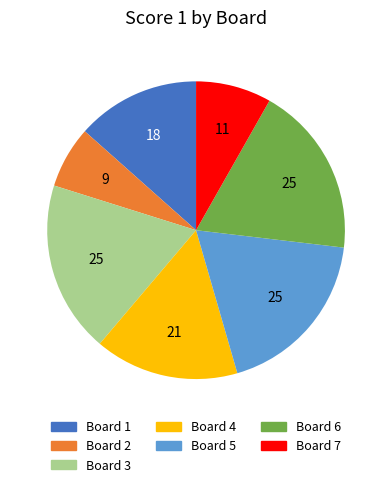

Is it true that Board 1 is 13% of the pie?

True